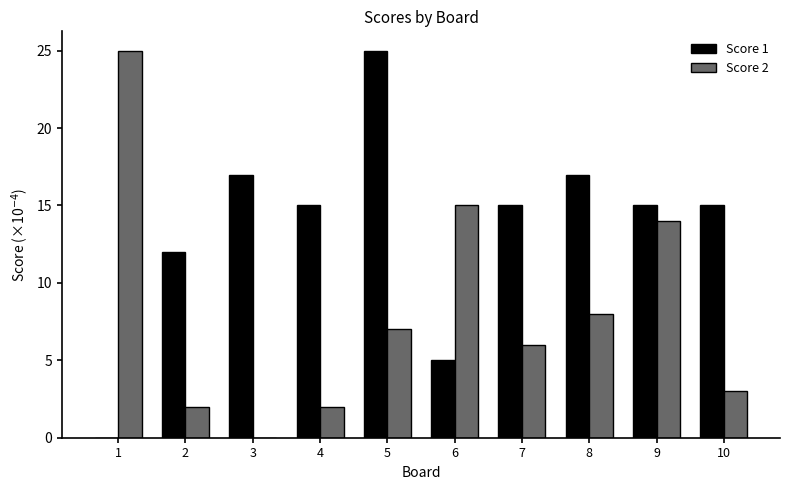

How many groups of bars are there?

10